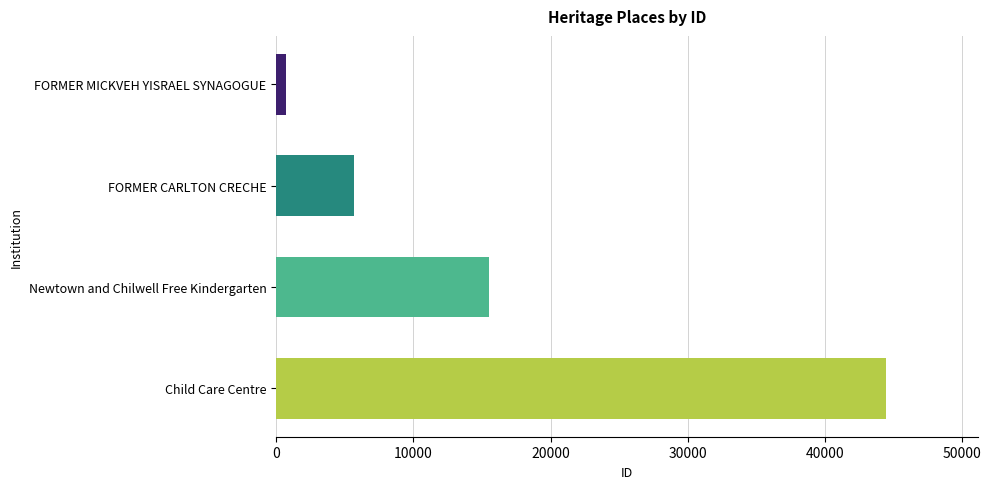

How many distinct data groups are displayed?

1